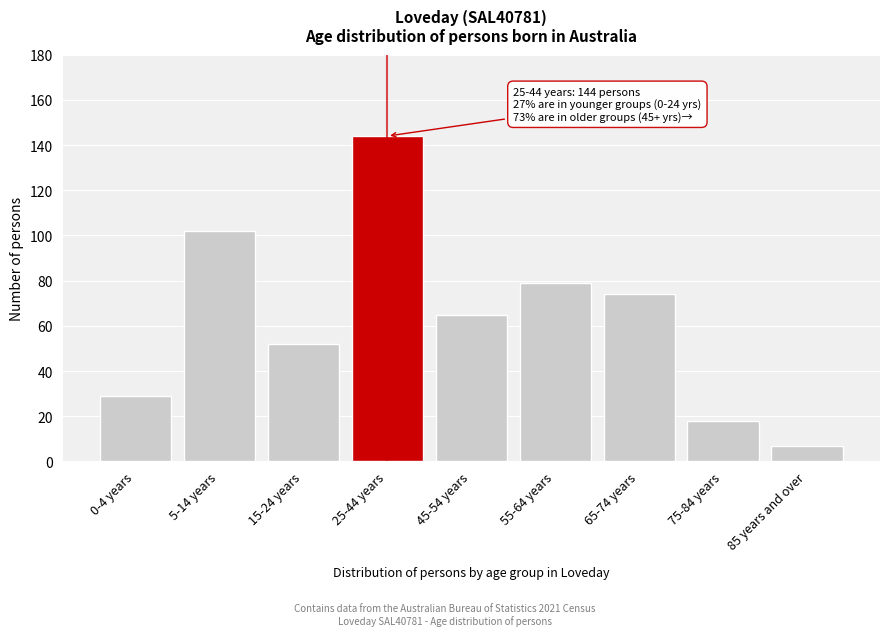

Reading right to left, list all the values displayed in this chart.

85 years and over=7	75-84 years=18	65-74 years=74	55-64 years=79	45-54 years=65	25-44 years=144	15-24 years=52	5-14 years=102	0-4 years=29